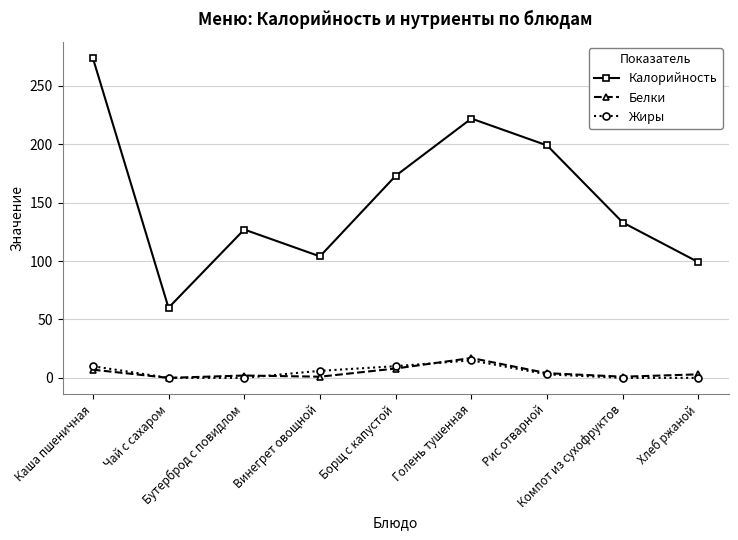

Which series has the largest range (max minus min)?

Калорийность